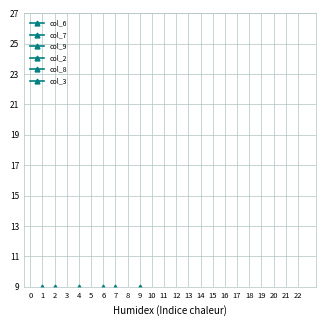

Where does the col_3 series first go above 5?

3